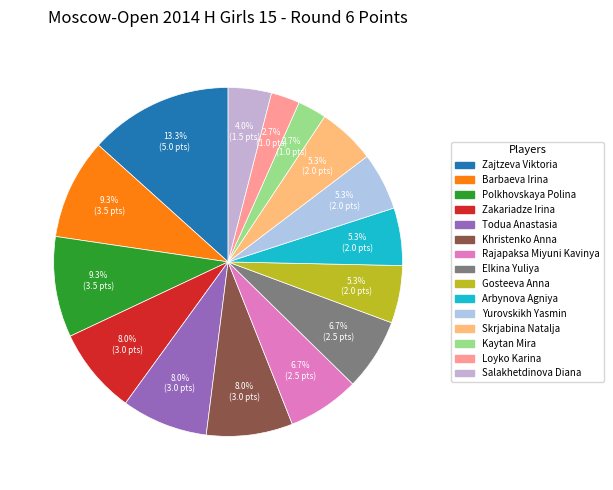

What is the smallest slice in the pie chart?

Kaytan Mira